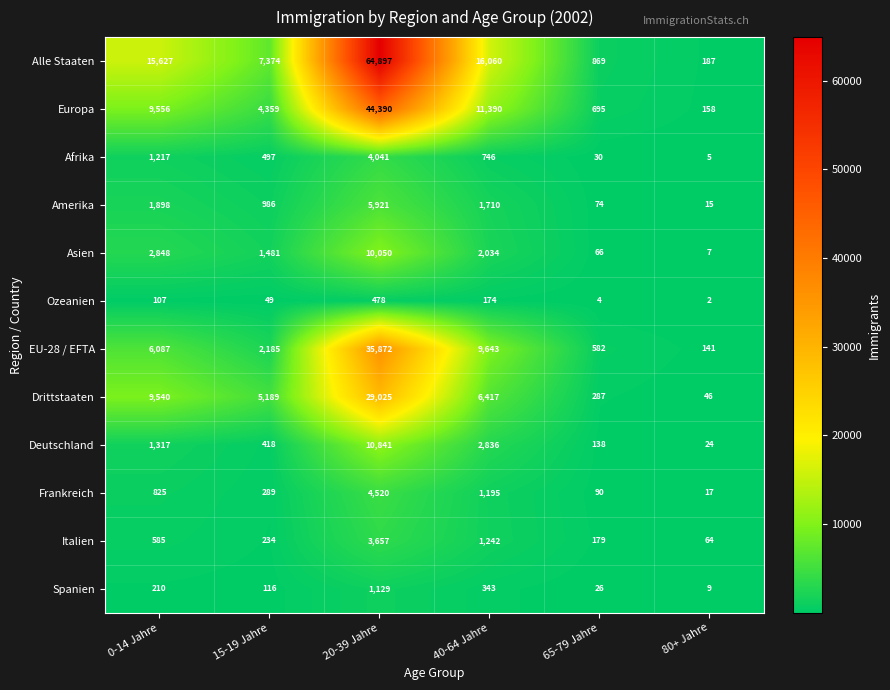

What is the maximum value for Deutschland?

10841